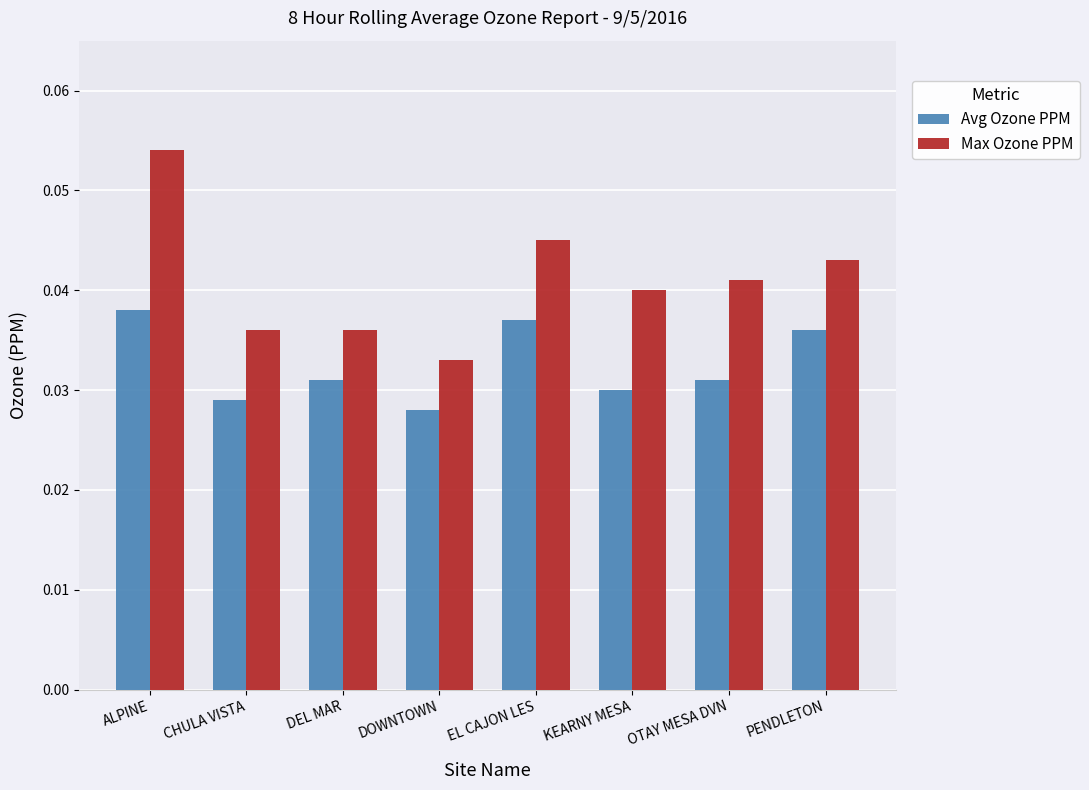

At how many categories does at least one series exceed 0?

8